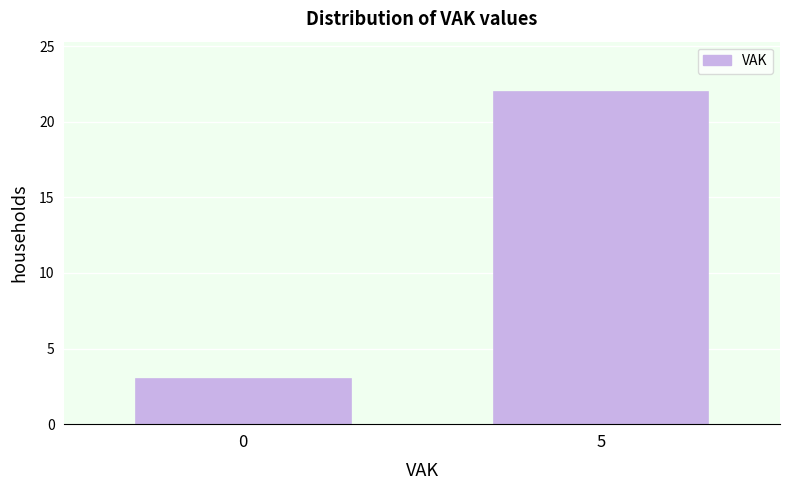

Reading left to right, transcribe all the data shown in this chart.

0=3	5=22